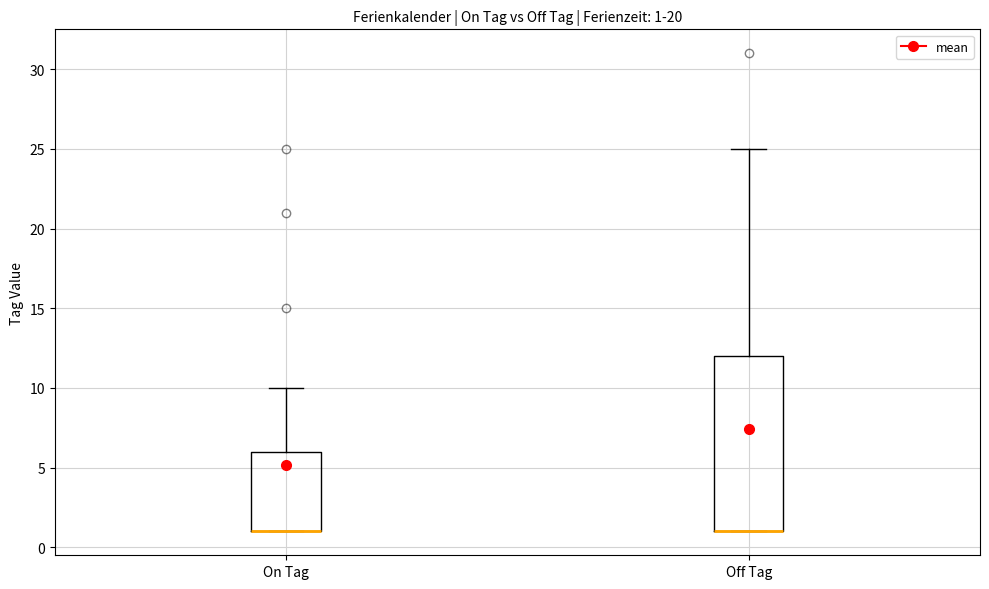

Which box is the tallest, from its lower edge to its upper edge?

Off Tag